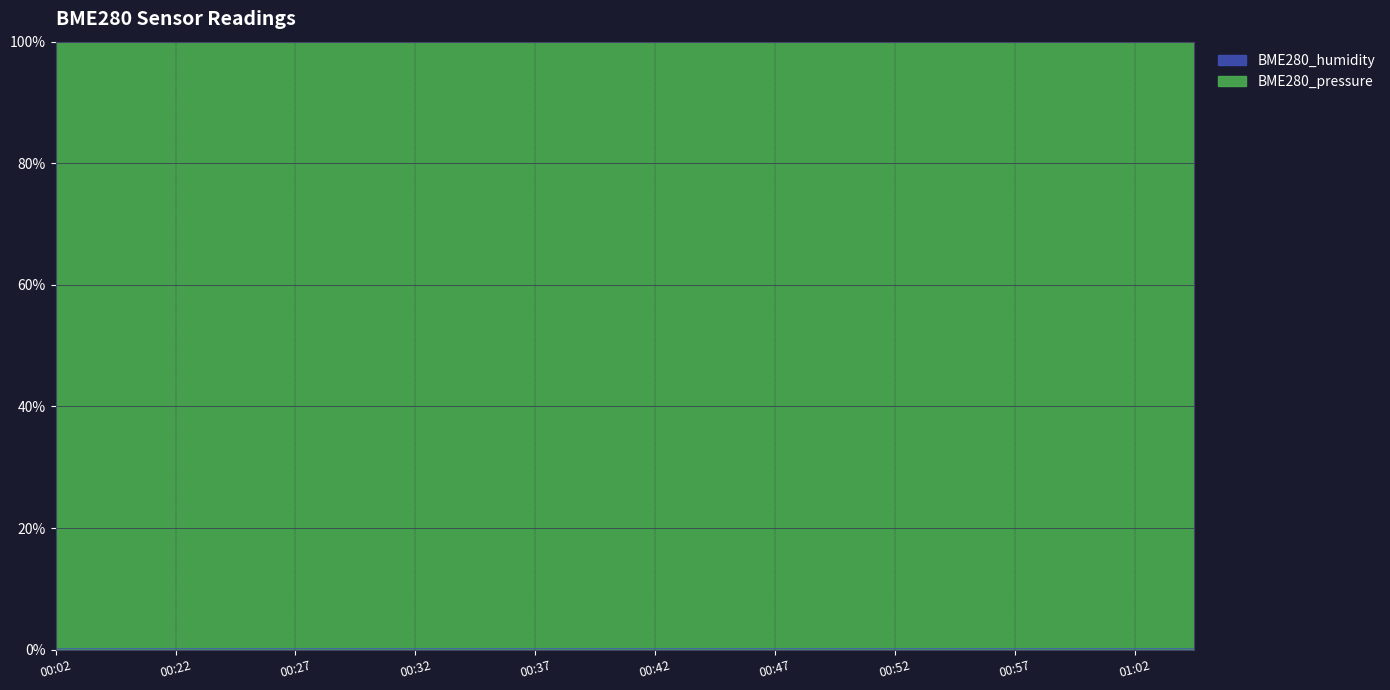

Rank the categories by value from lowest to highest.

00:29, 00:54, 00:34, 01:02, 00:37, 00:57, 01:04, 00:52, 00:39, 00:59, 00:07, 00:44, 00:24, 00:47, 00:27, 00:42, 00:22, 00:32, 00:49, 00:02